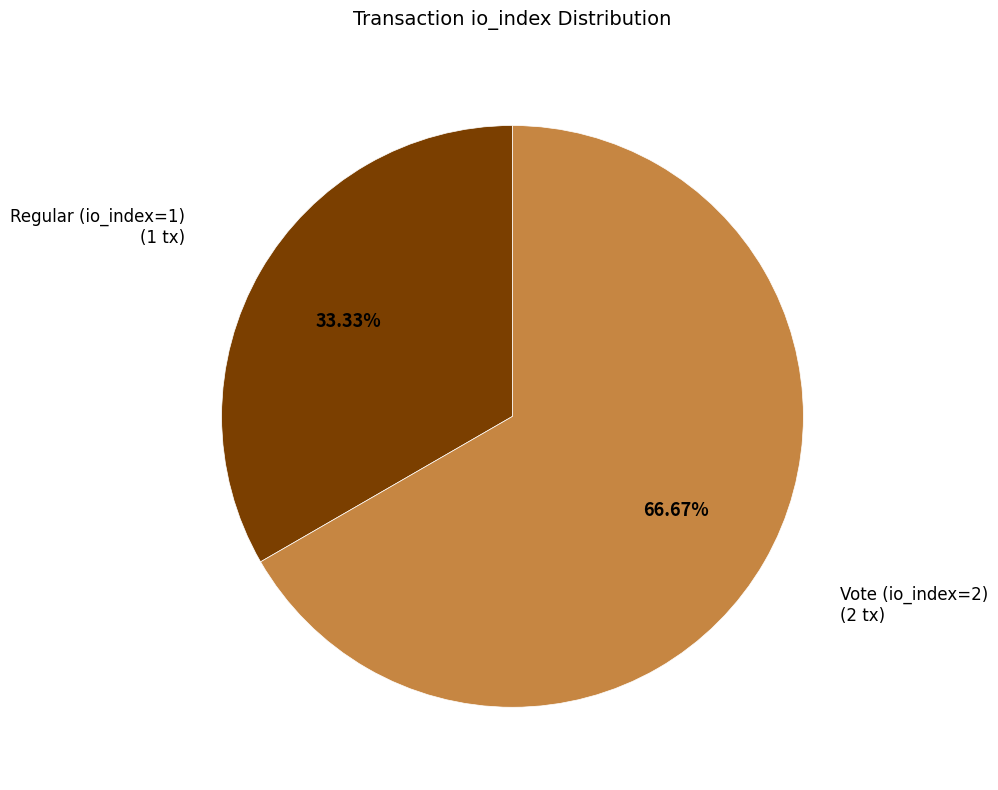

Rank the categories by value from highest to lowest.

Vote (io_index=2), Regular (io_index=1)